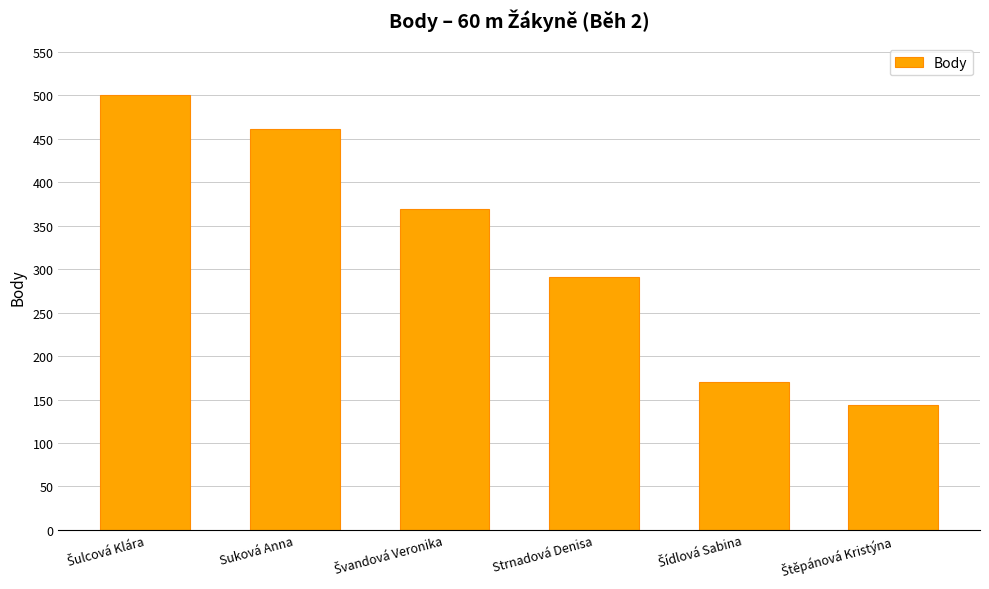

Reading left to right, what are all the values shown in this chart?

501	461	369	291	170	144